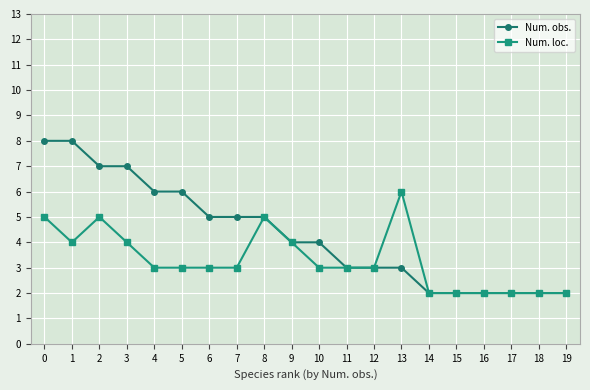

What is the smallest value displayed?

2